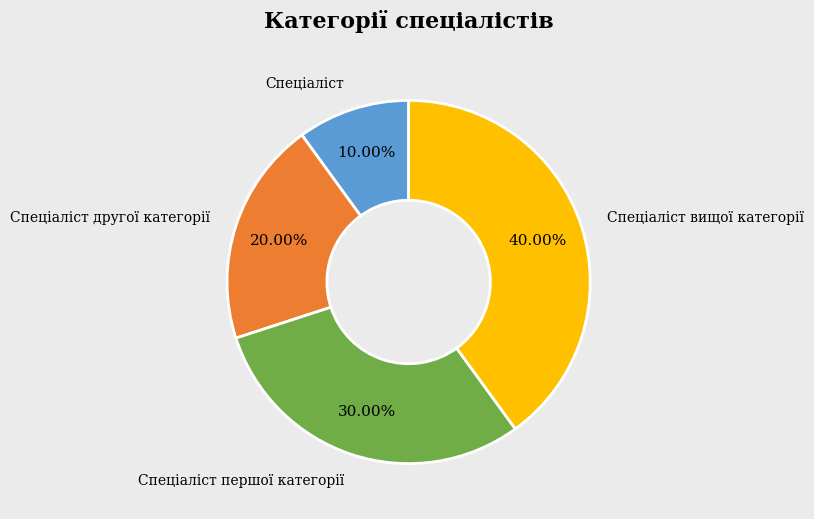

What is the smallest slice in the pie chart?

Спеціаліст